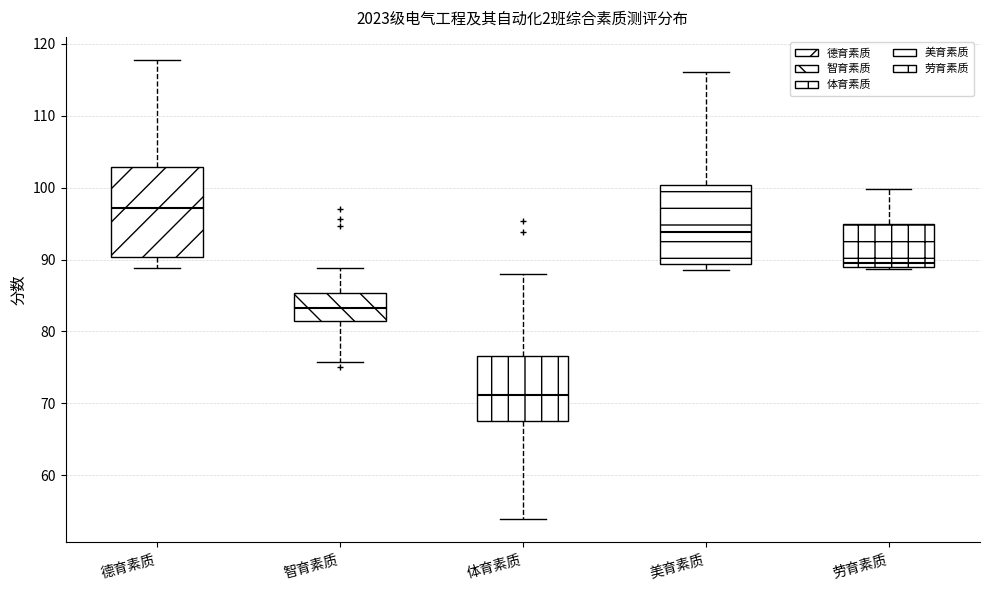

Reading left to right, read every box against the y-axis: the position of its median line, the range the box covers, and the ends of its whiskers. The values are not printed on the chart, so give them approximately, as read against the axis.

德育素质: median 97, box 90 to 103, whiskers 89 to 118
智育素质: median 83, box 82 to 85, whiskers 76 to 89
体育素质: median 71, box 67 to 77, whiskers 54 to 88
美育素质: median 94, box 89 to 100, whiskers 88 to 116
劳育素质: median 89 (just above the box's lower edge), box 89 to 95, whiskers 89 to 100